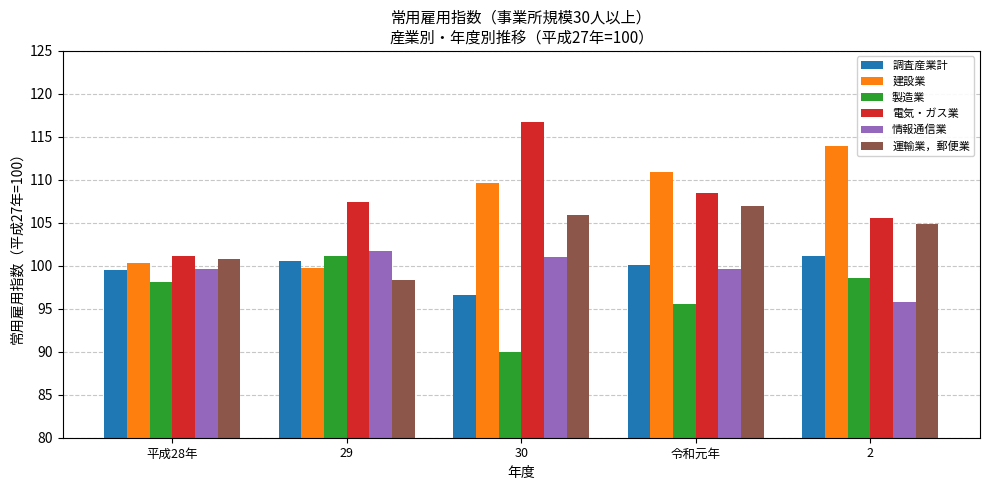

How many bars are there in total?

30